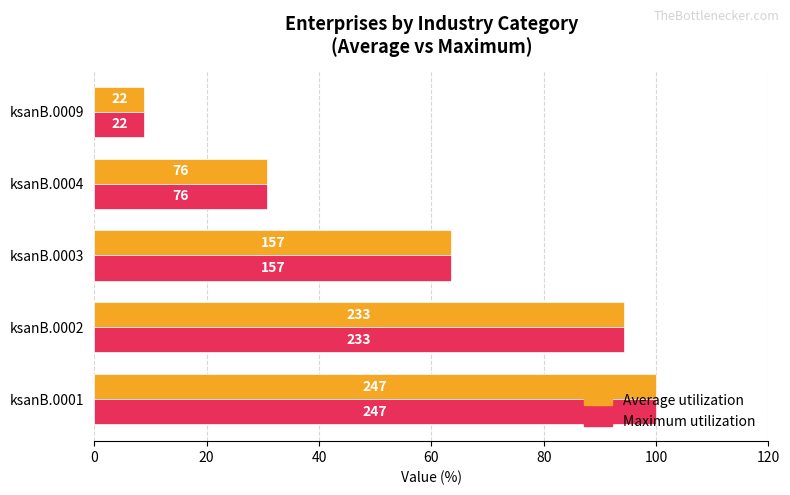

What is the greatest value displayed?

100.0